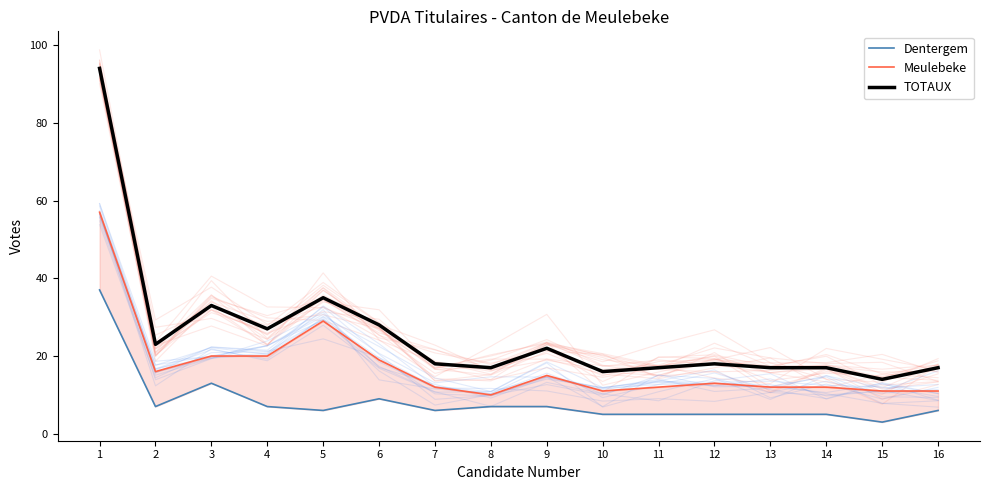

Is the value of Dentergem at 4 greater than the value of Meulebeke at 11?

No